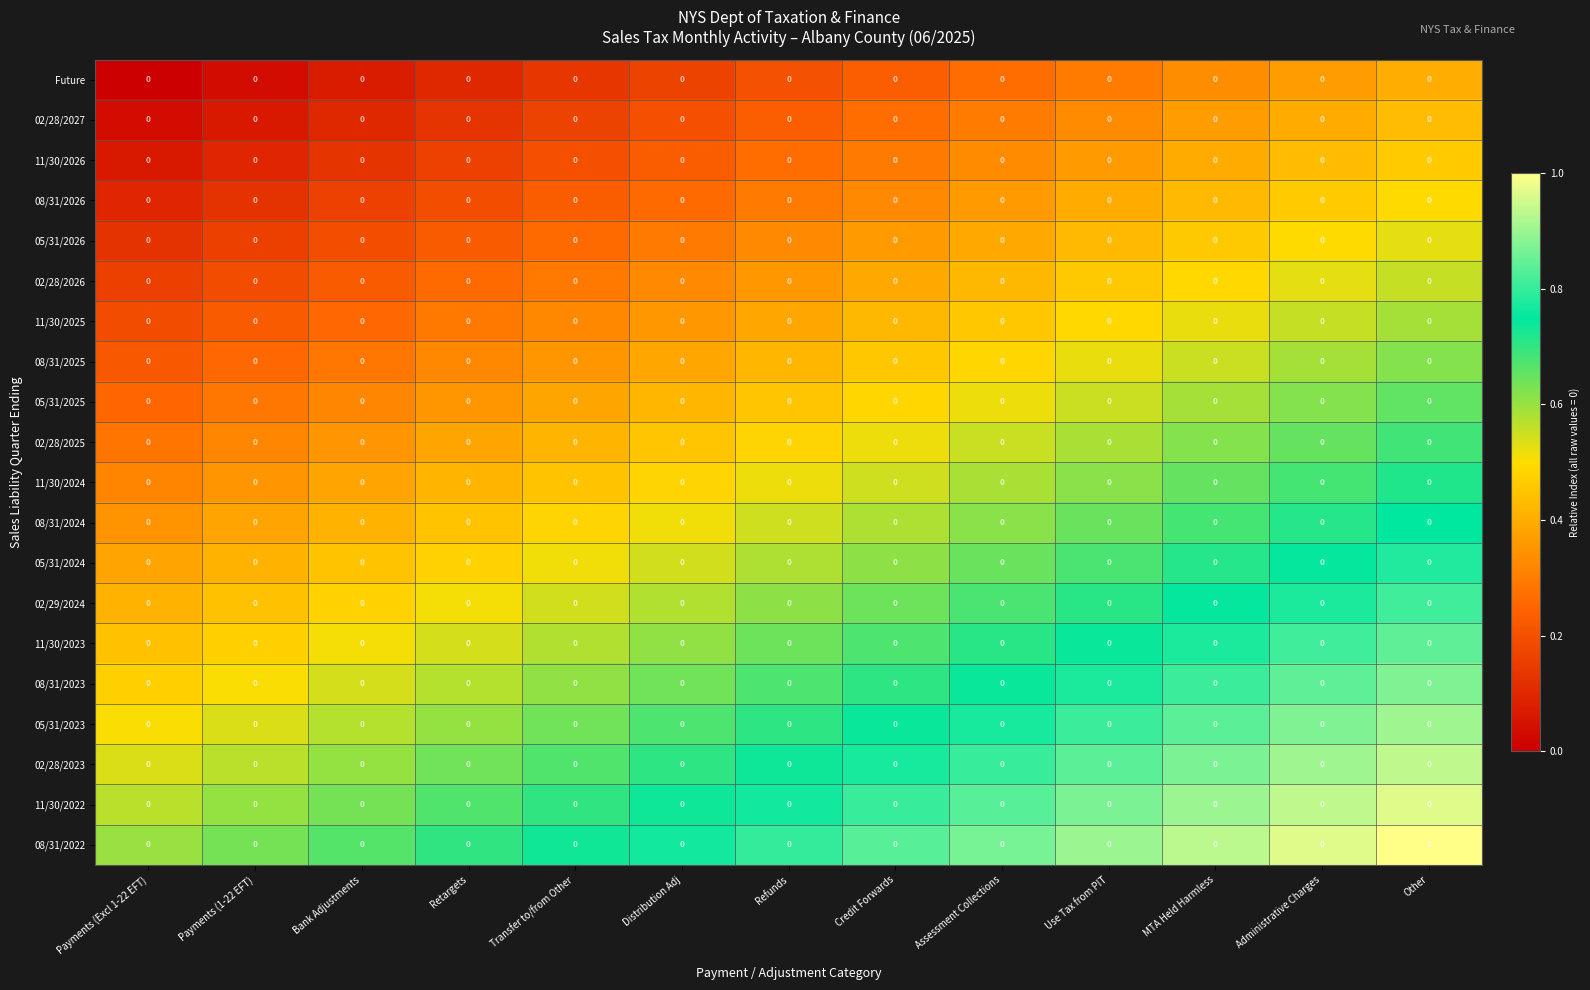

How many data points does each series have?

13